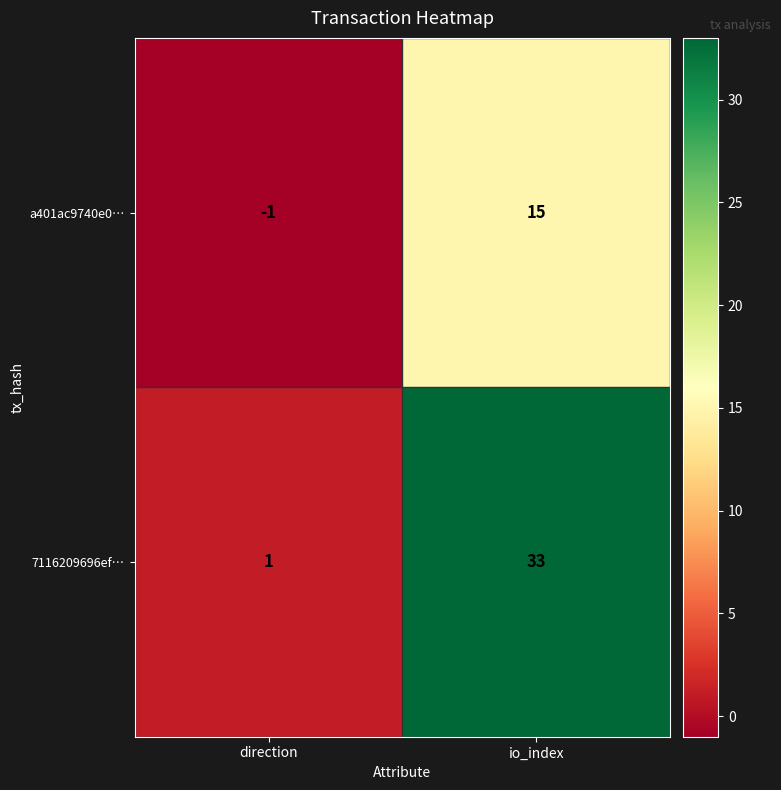

What is the average value of the a401ac9740e0… series?

7